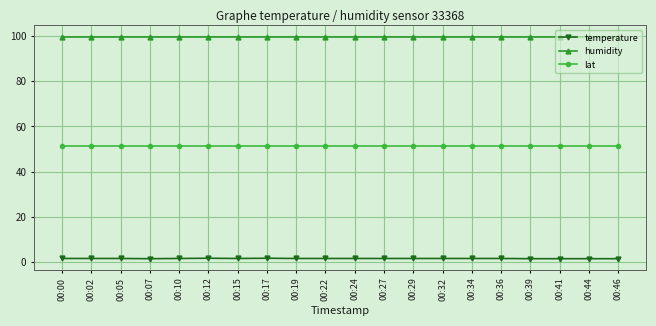

What is the value of the lat point at the 17th from the left?

51.1